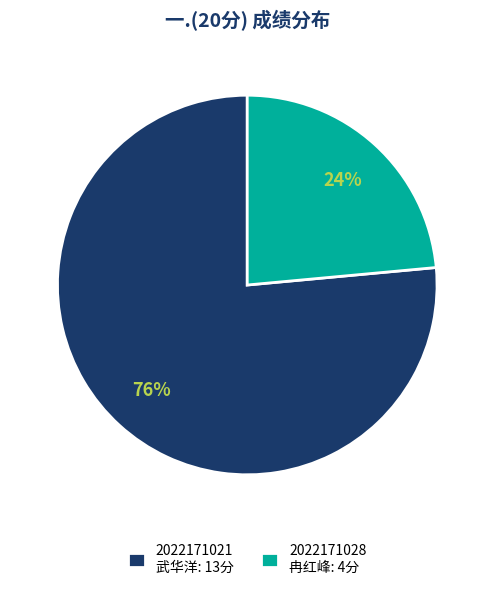

Approximately how many times larger is the value at 2022171021 武华洋: 13分 compared to 2022171028 冉红峰: 4分?

3.2